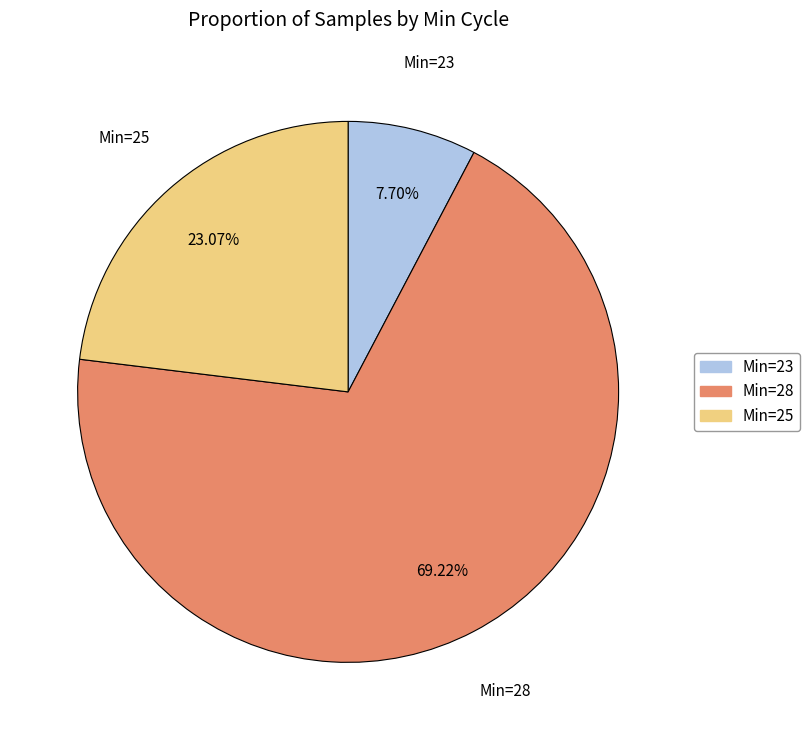

How many slices are in this pie chart?

3